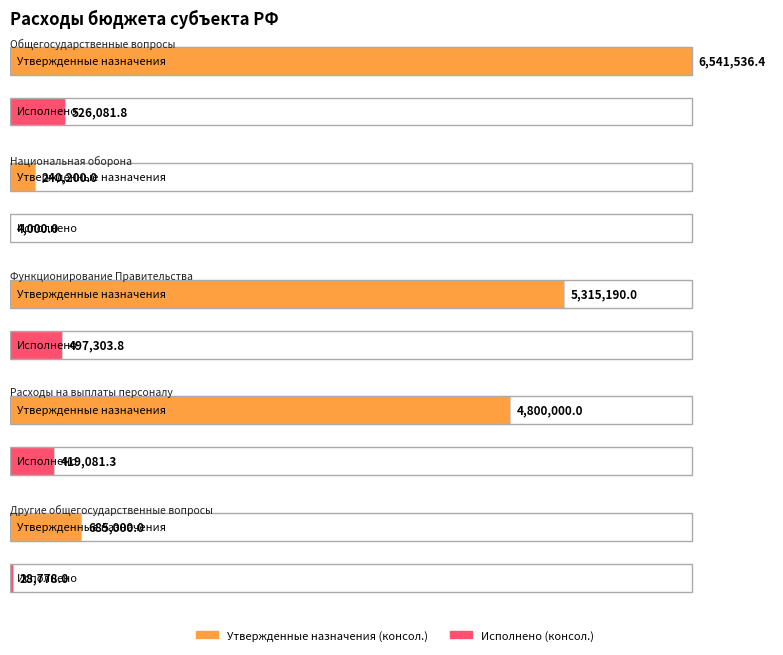

List the labels in order of Утвержденные назначения (консол.) value, largest first.

Общегосударственные вопросы, Функционирование Правительства, Расходы на выплаты персоналу, Другие общегосударственные вопросы, Национальная оборона